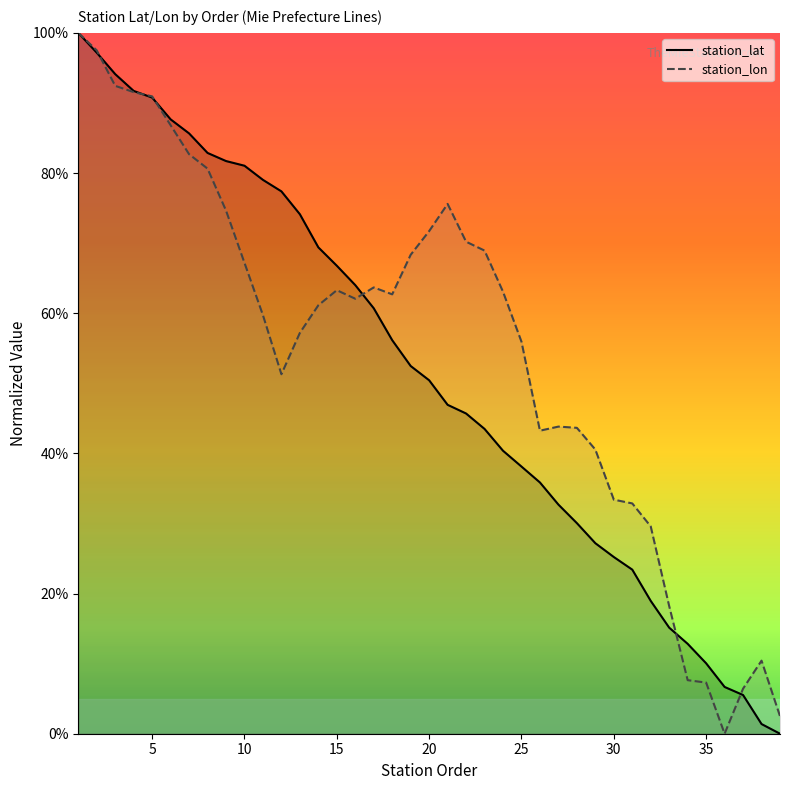

Reading left to right, what are all the values shown in this chart?

station_lat: 100.0	97.2	94.1	91.7	90.8	87.7	85.7	82.9	81.7	81.0	79.0	77.4	74.1	69.4	66.8	64.0	60.7	56.2	52.5	50.4	46.9	45.7	43.5	40.4	38.1	35.8	32.7	30.0	27.2	25.2	23.4	18.9	15.1	12.8	10.0	6.7	5.5	1.4	0.0
station_lon: 100.0	97.5	92.4	91.5	90.9	86.8	82.7	80.6	74.6	67.2	59.7	51.3	57.2	61.1	63.3	62.1	63.7	62.7	68.3	71.7	75.6	70.2	68.9	63.1	55.9	43.2	43.8	43.6	40.5	33.4	32.9	29.6	18.2	7.6	7.3	0.0	6.4	10.4	2.5